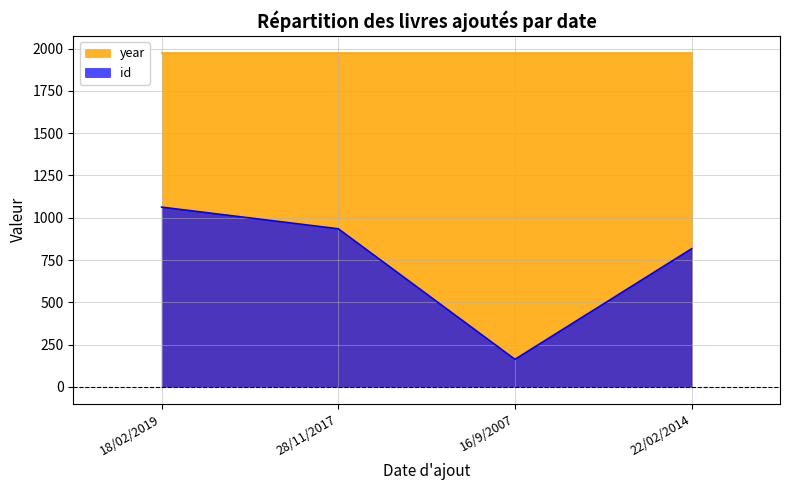

What is the difference between the maximum and second lowest values?

246